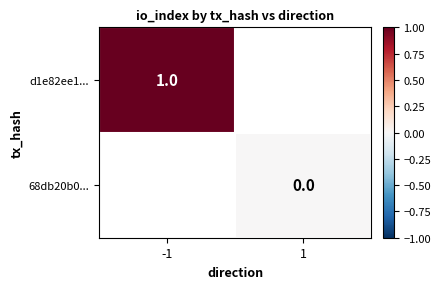

True or false: d1e82ee1... has a value of 1 at -1.

True